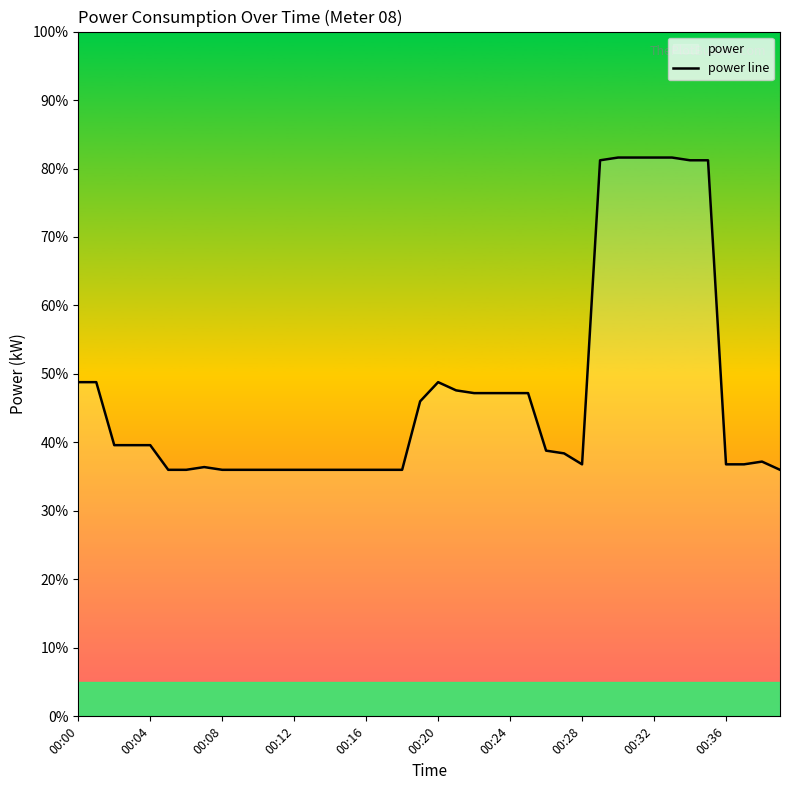

Which label corresponds to the largest value in the chart?

30